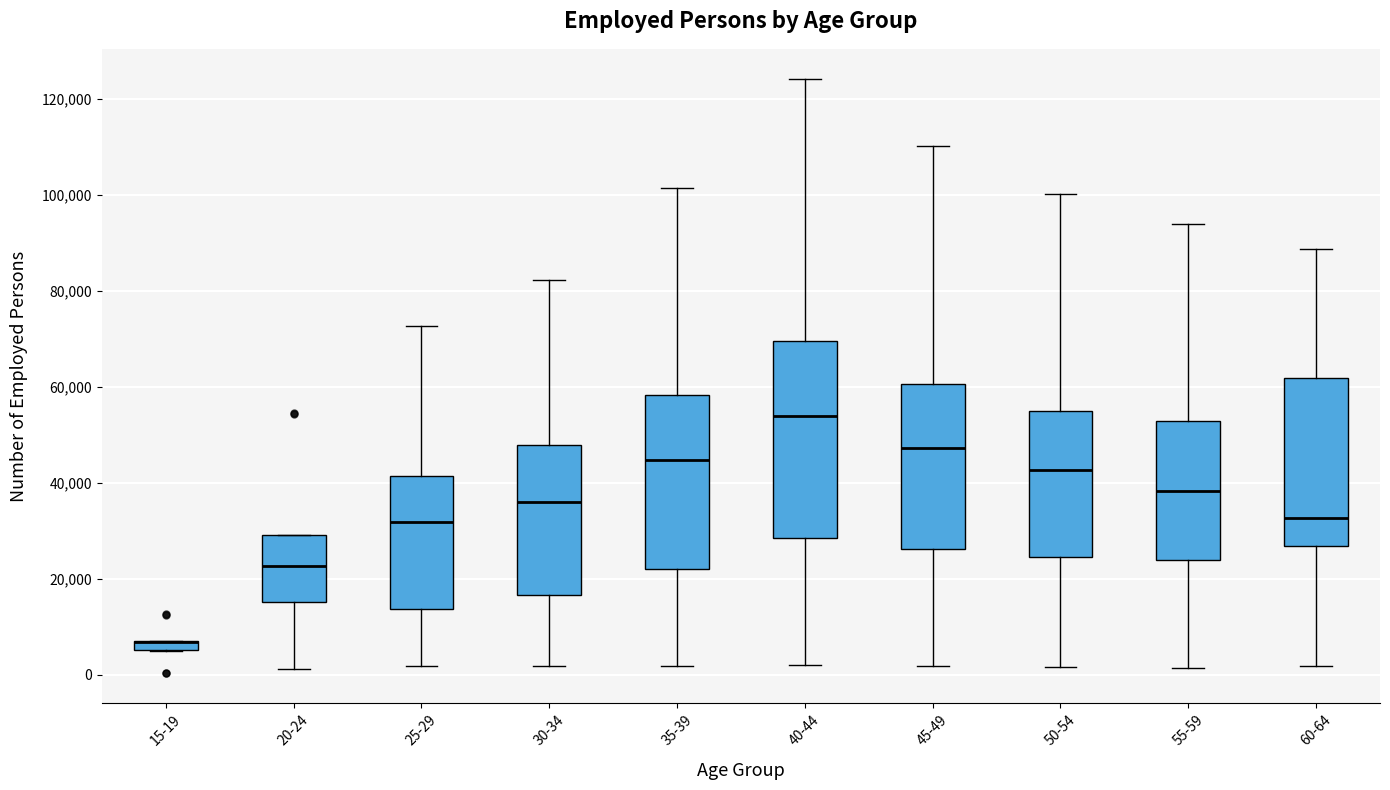

Where does the lower whisker of the box for 20-24 end on the y-axis? The values are not printed on the chart, so give them approximately, as read against the axis.

2000